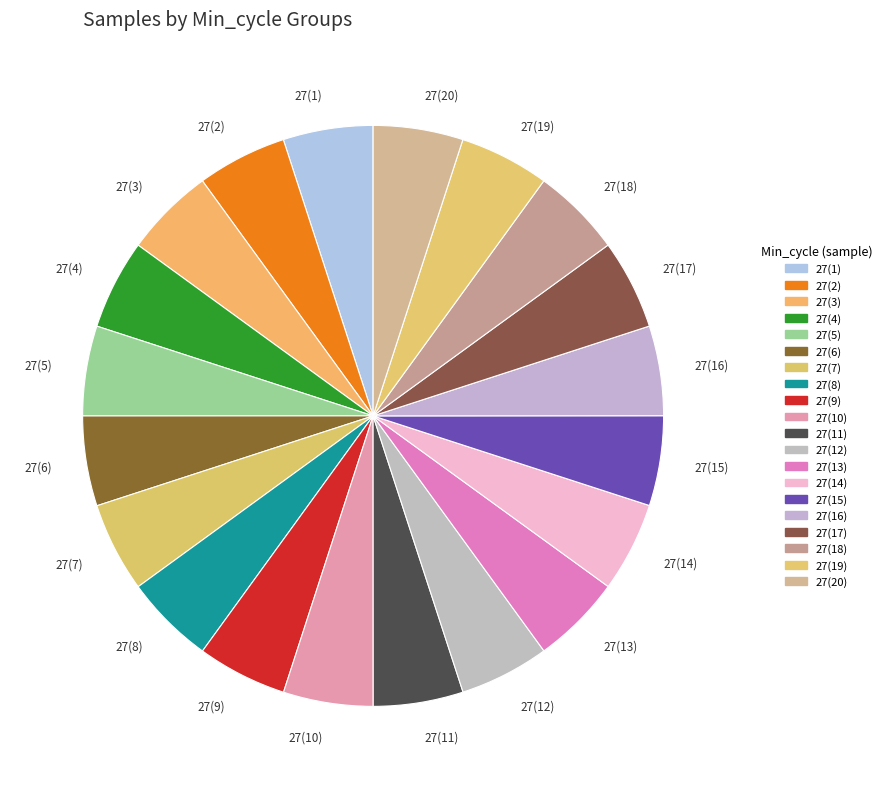

Is it true that 27(16) is 11% of the pie?

False